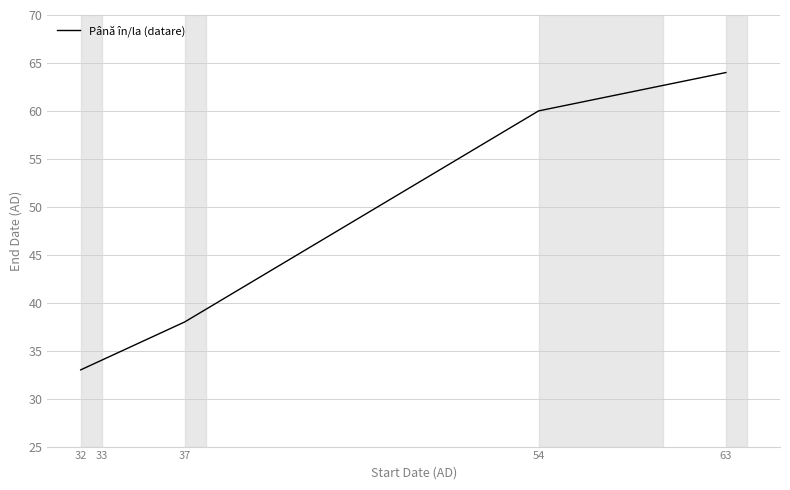

Is it true that the value at 33 is 11?

False